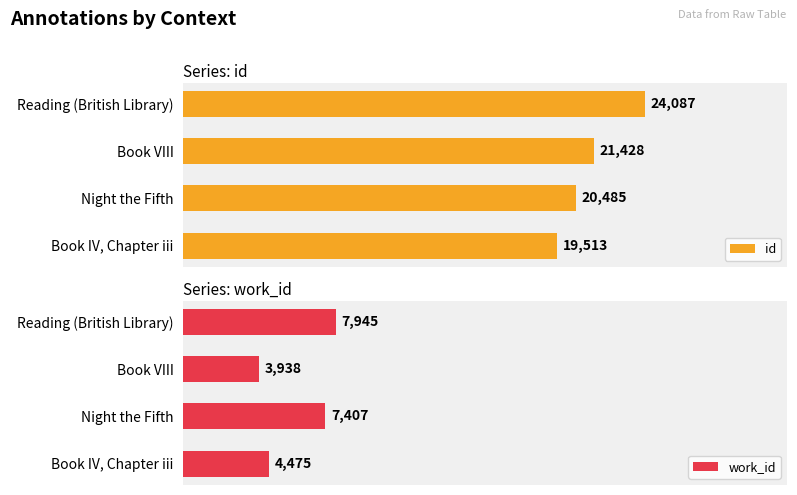

At which label does id reach its peak?

Reading (British Library)